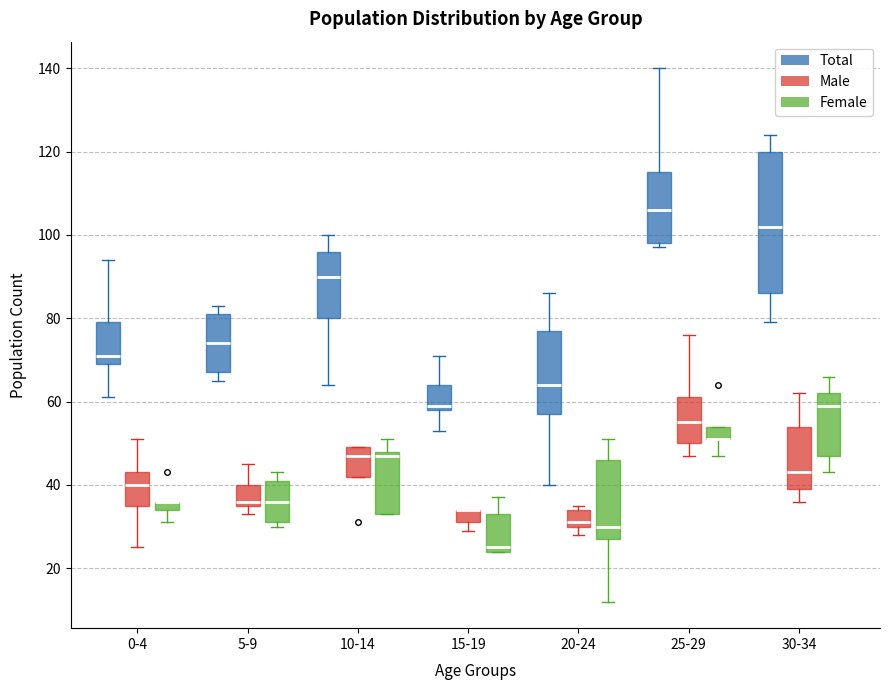

Comparing the boxes themselves (not the whiskers), which one is the tallest?

30-34 (Total)